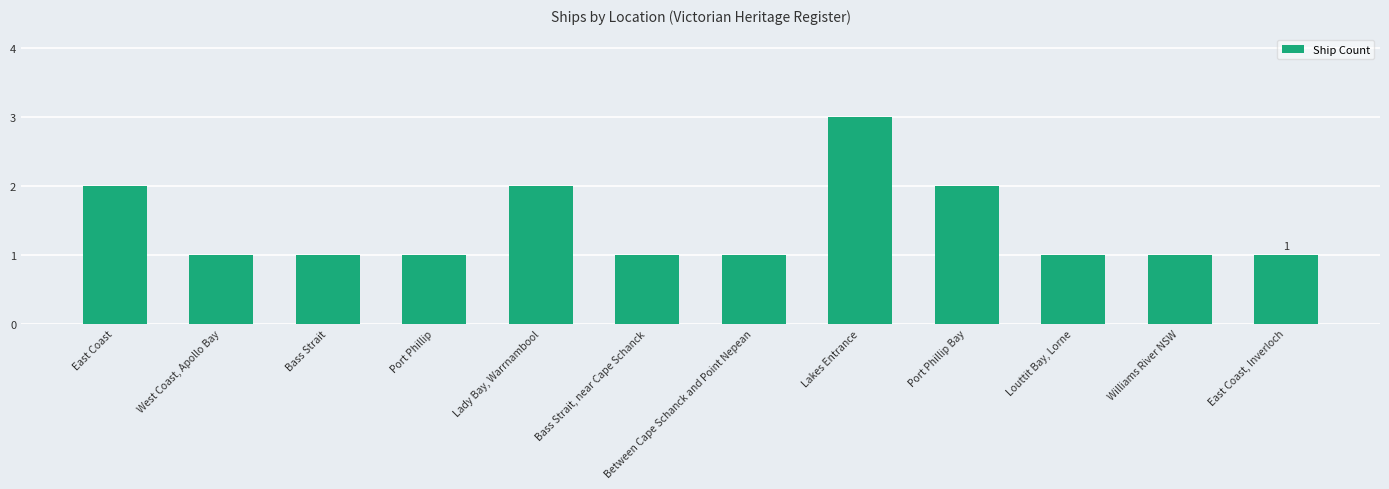

What is the minimum value shown in the chart?

1